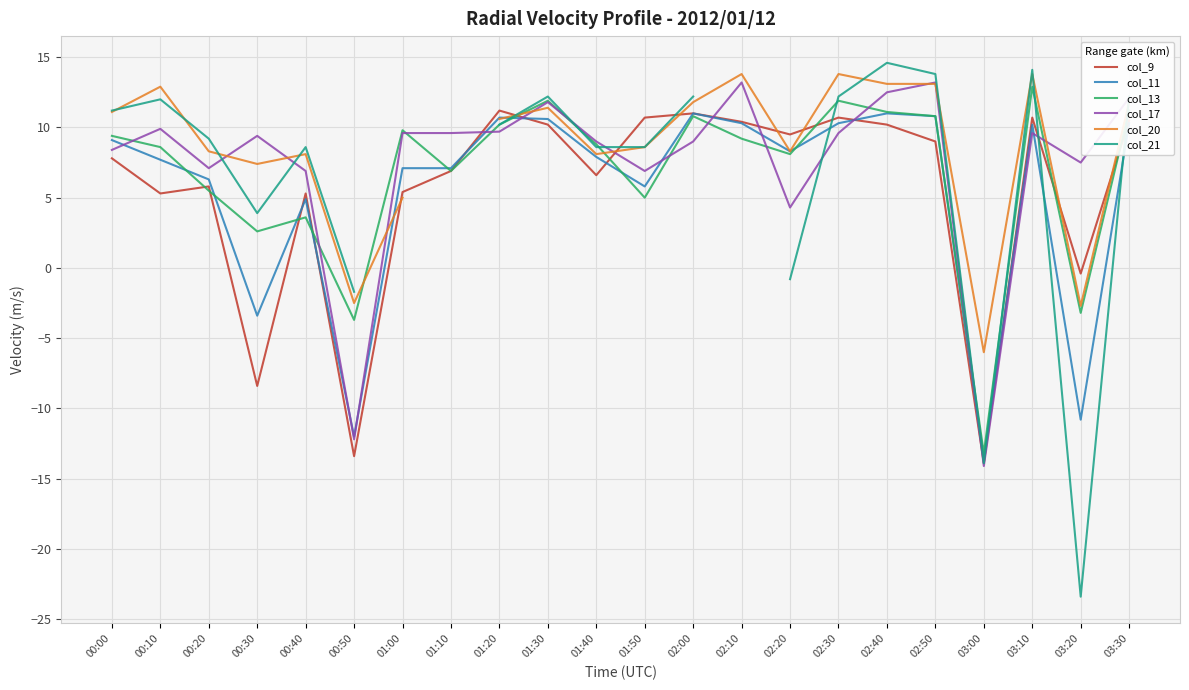

Is the value of col_17 at 02:30 greater than the value of col_9 at 03:00?

Yes